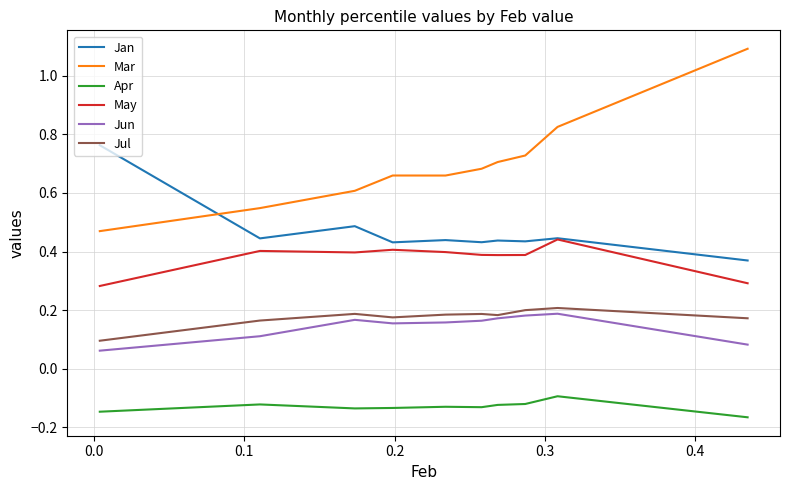

Which series has the largest total across all categories?

Mar